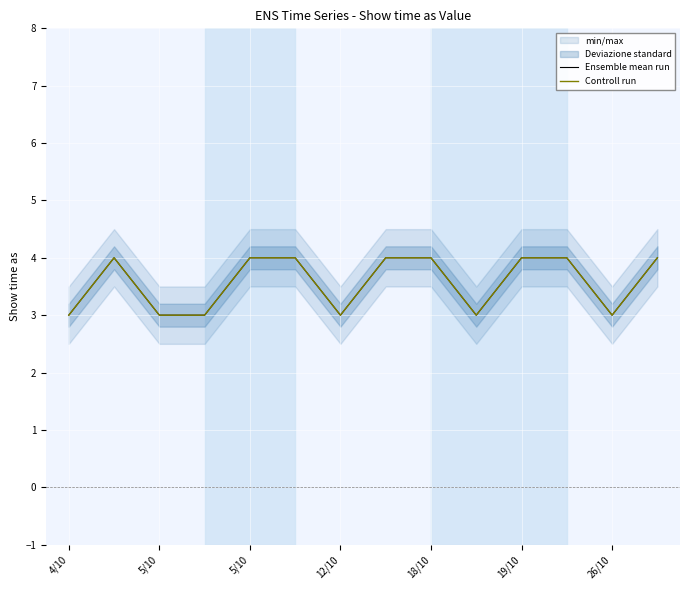

Reading left to right, extract all data points from this chart.

Ensemble mean run: 3	4	3	3	4	4	3	4	4	3	4	4	3	4
Controll run: 3	4	3	3	4	4	3	4	4	3	4	4	3	4